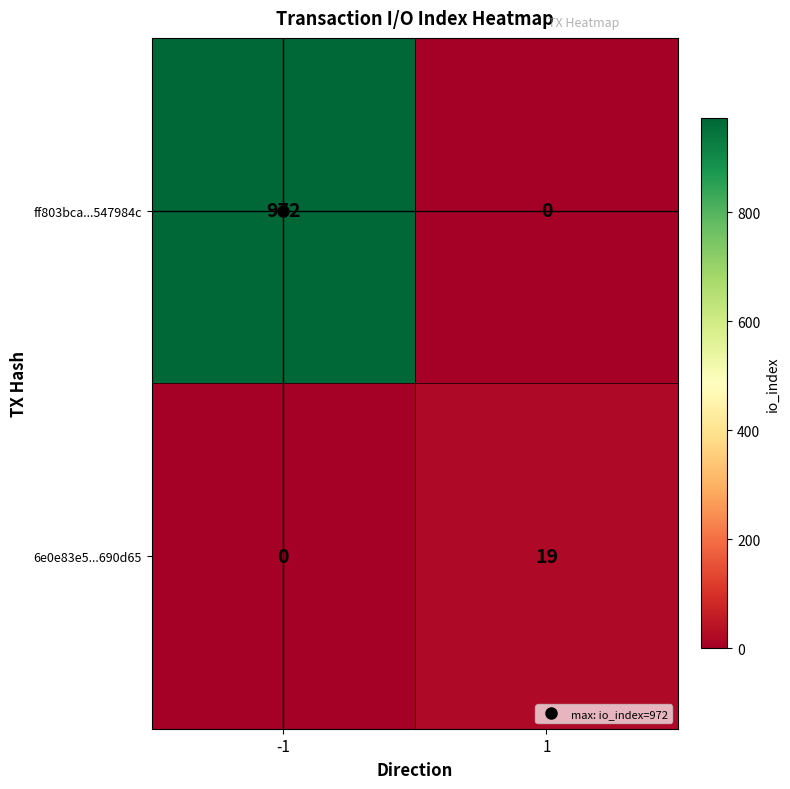

The ff803bca...547984c series shows 0 at 1. True or false?

True